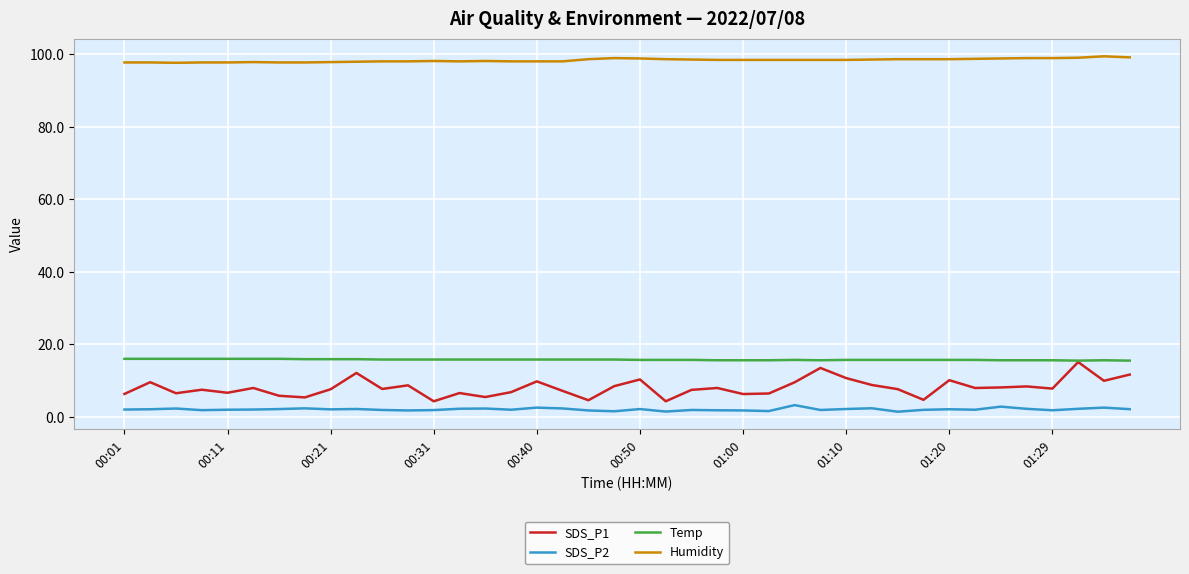

Which series has the widest spread of values?

SDS_P1